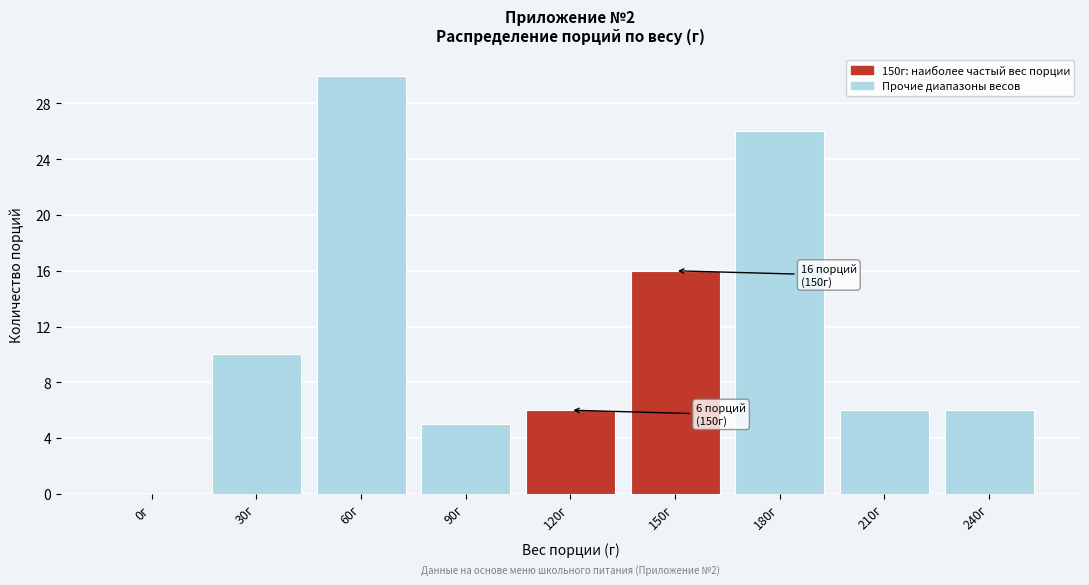

Reading left to right, list all the values displayed in this chart.

0г=0	30г=10	60г=30	90г=5	120г=6	150г=16	180г=26	210г=6	240г=6